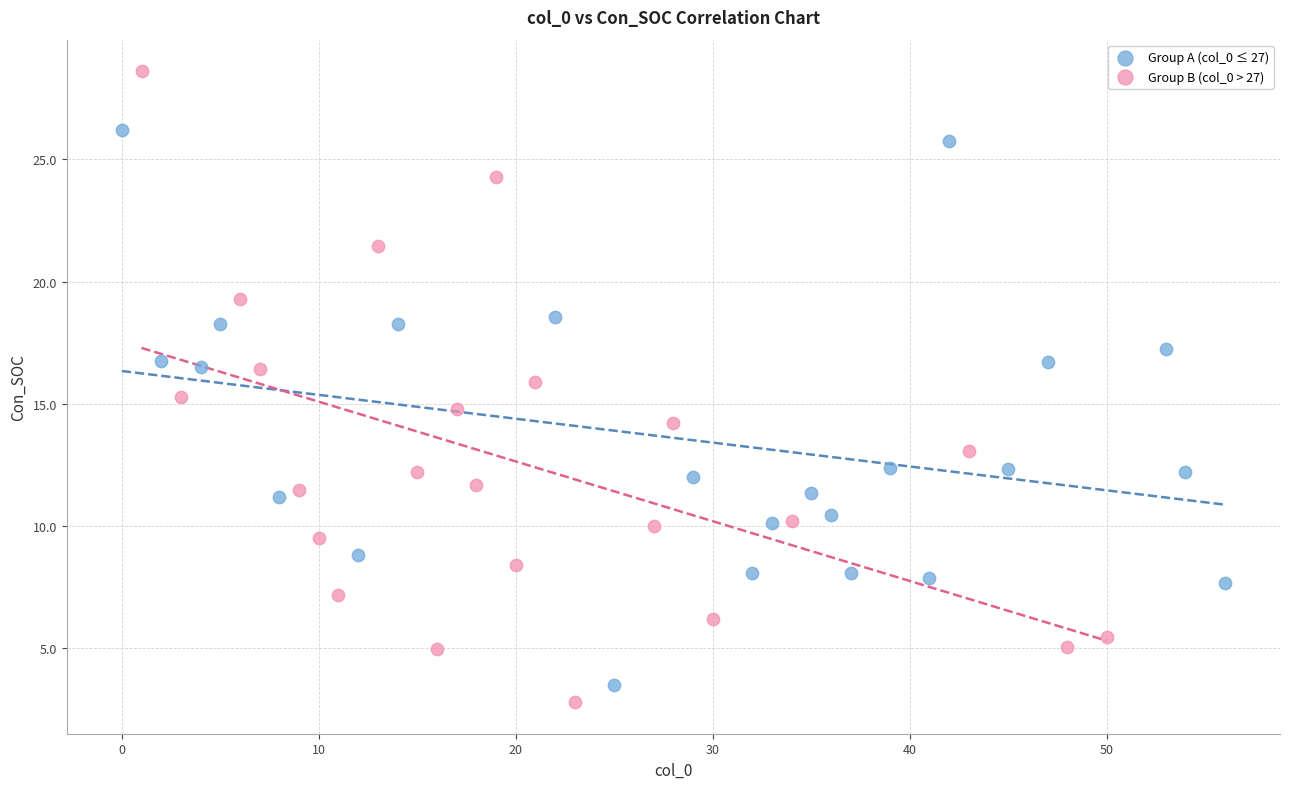

Which series has the widest spread of Y values?

Group B (col_0 > 27)